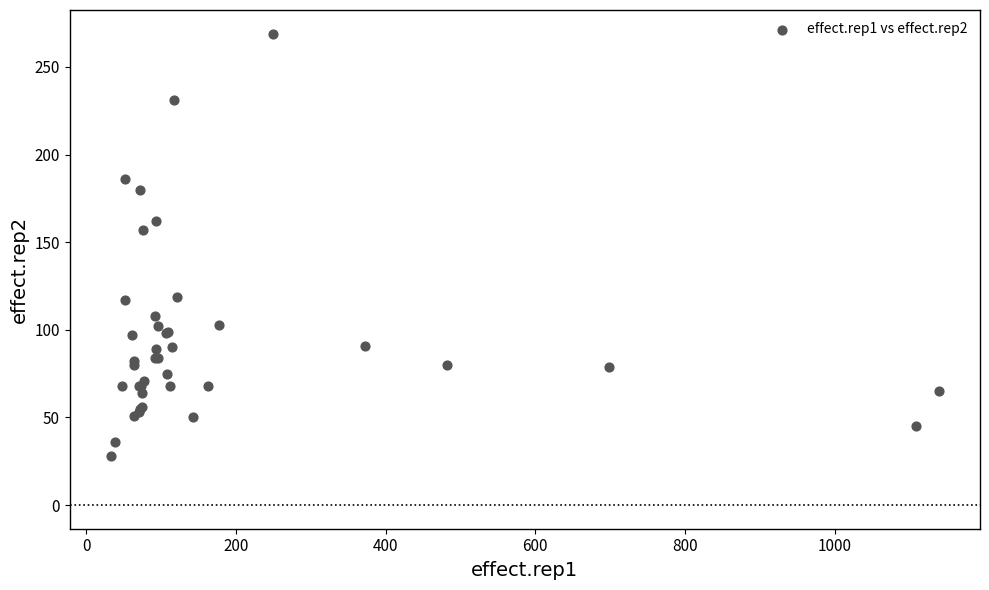

What Y value in the scatter plot is closest to 148?

157